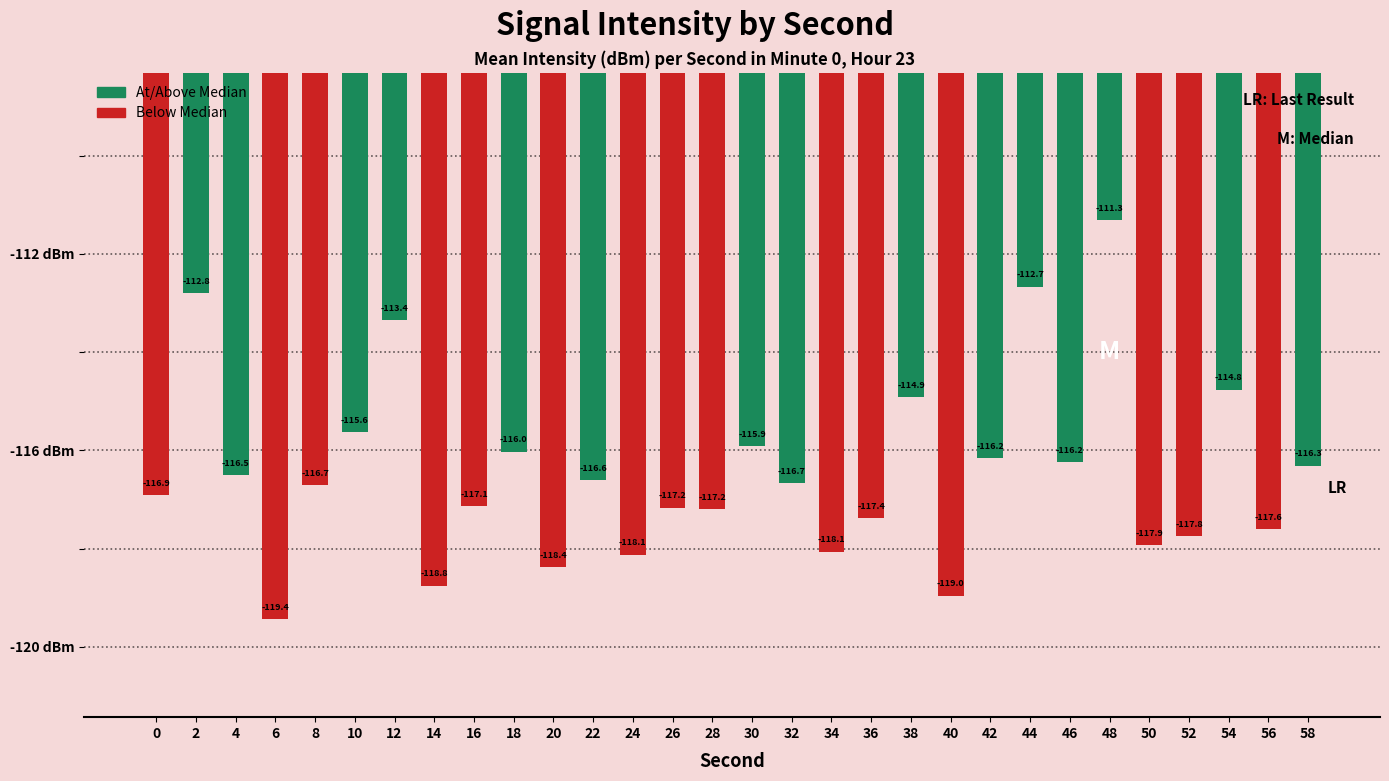

What is the difference between the maximum and minimum values?

8.1